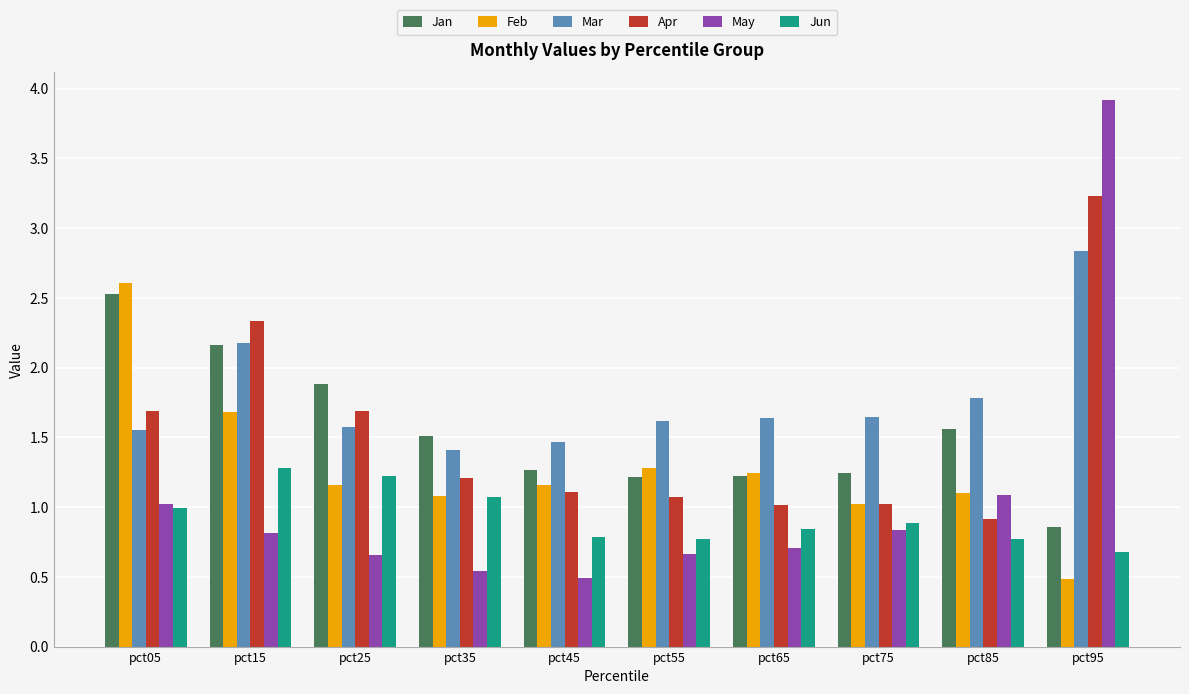

What is the value of the Apr bar at the 5th from the left?

1.1